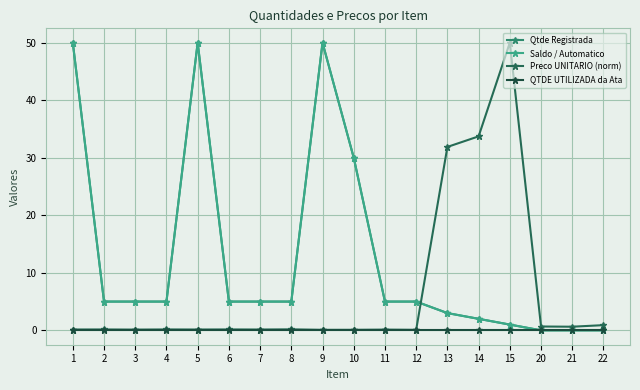

Read the Saldo / Automatico value at 9.

50.0